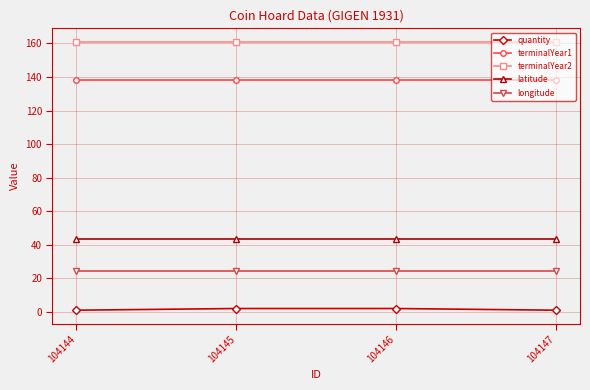

What is the value of the latitude point at the 4th from the left?

43.7